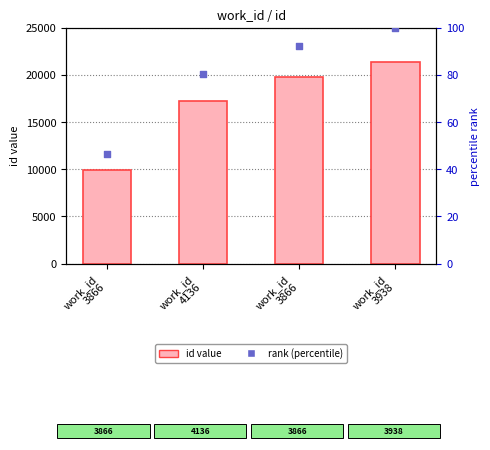

Which series has the largest total across all categories?

id